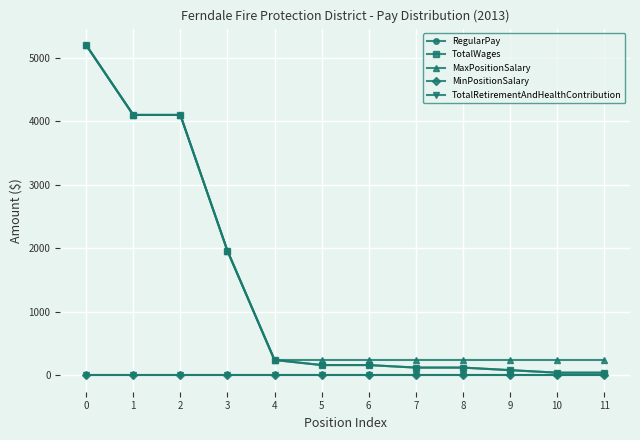

Is this an area chart (filled region under the line)?

No